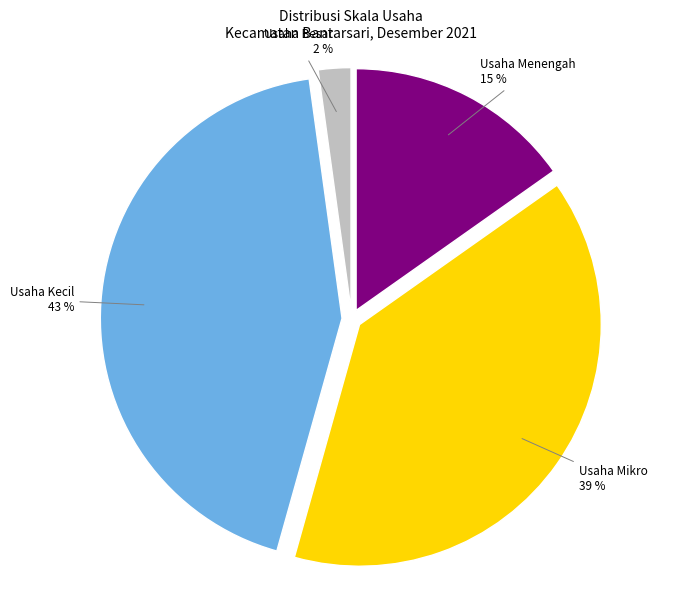

Is there a majority slice in this chart?

No